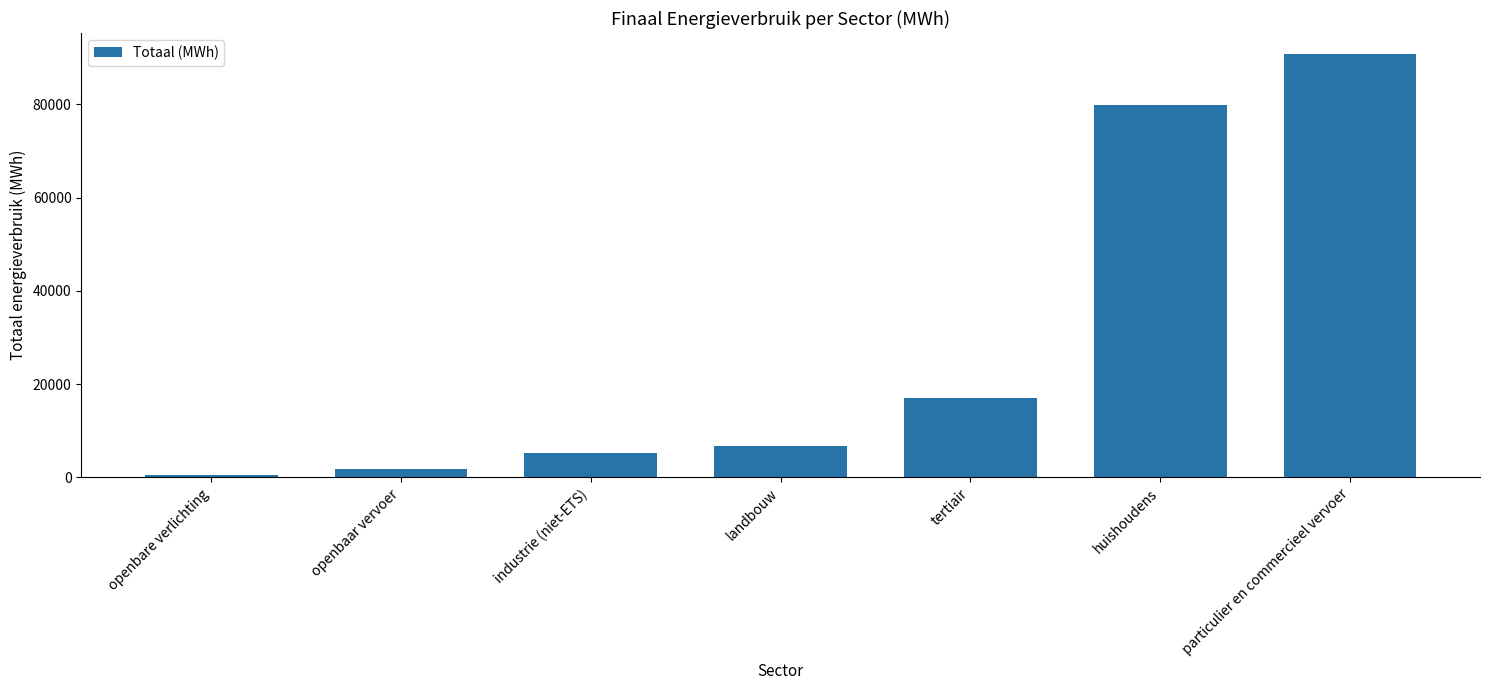

At which category does the chart reach its peak across all series?

particulier en commercieel vervoer